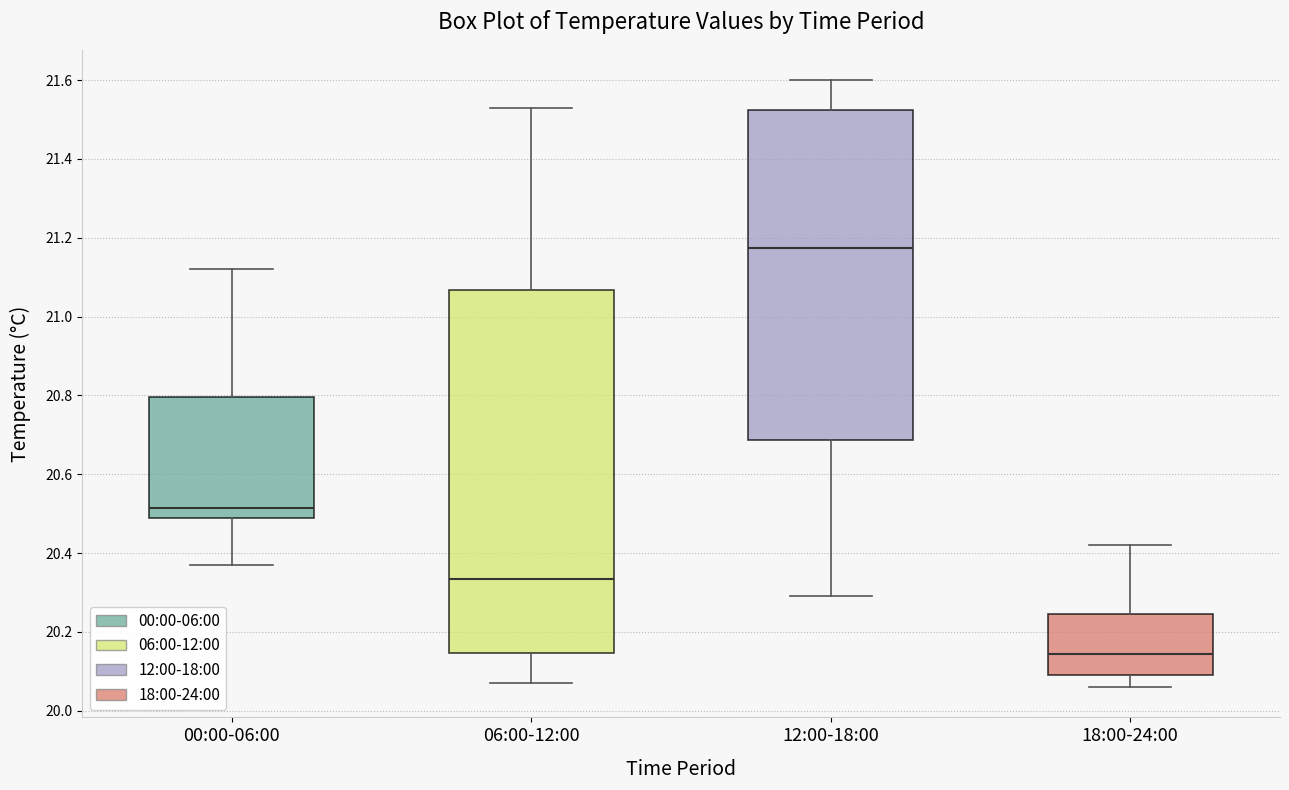

Reading left to right, read every box against the y-axis: the position of its median line, the range the box covers, and the ends of its whiskers. The values are not printed on the chart, so give them approximately, as read against the axis.

00:00-06:00: median 20.52, box 20.50 to 20.80, whiskers 20.38 to 21.12
06:00-12:00: median 20.34, box 20.14 to 21.06, whiskers 20.08 to 21.54
12:00-18:00: median 21.18, box 20.68 to 21.52, whiskers 20.30 to 21.60
18:00-24:00: median 20.14, box 20.10 to 20.24, whiskers 20.06 to 20.42